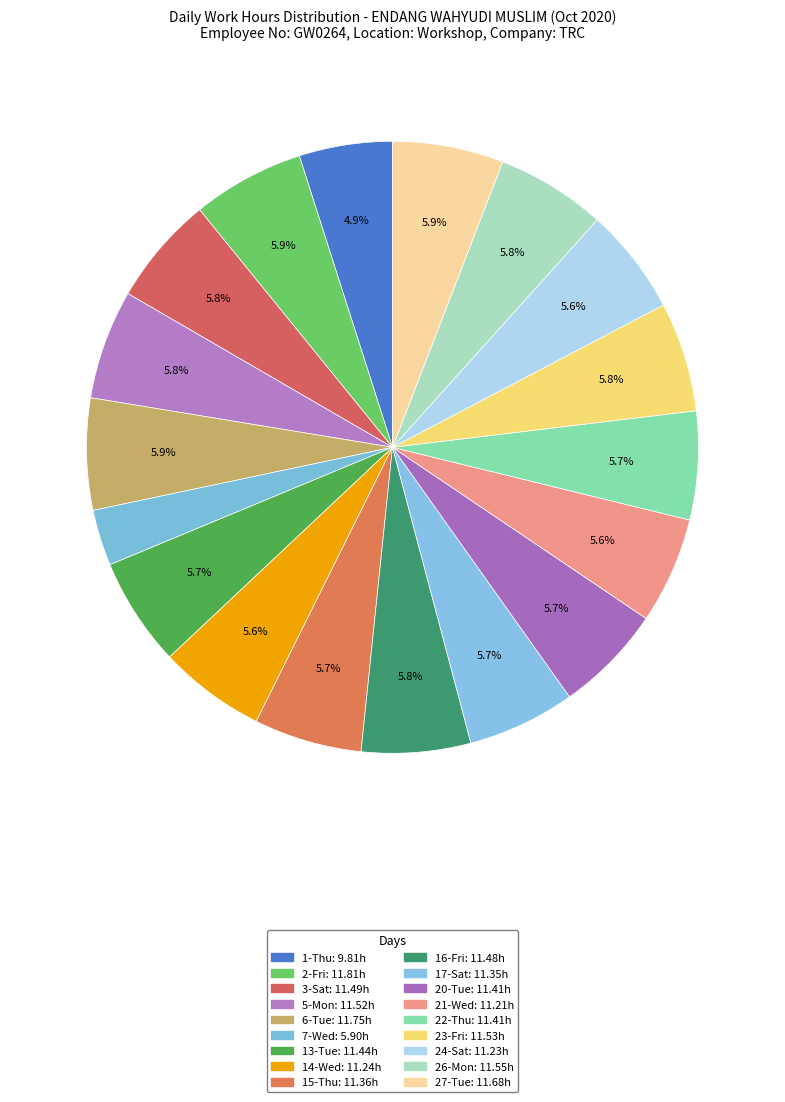

Is there a majority slice in this chart?

No